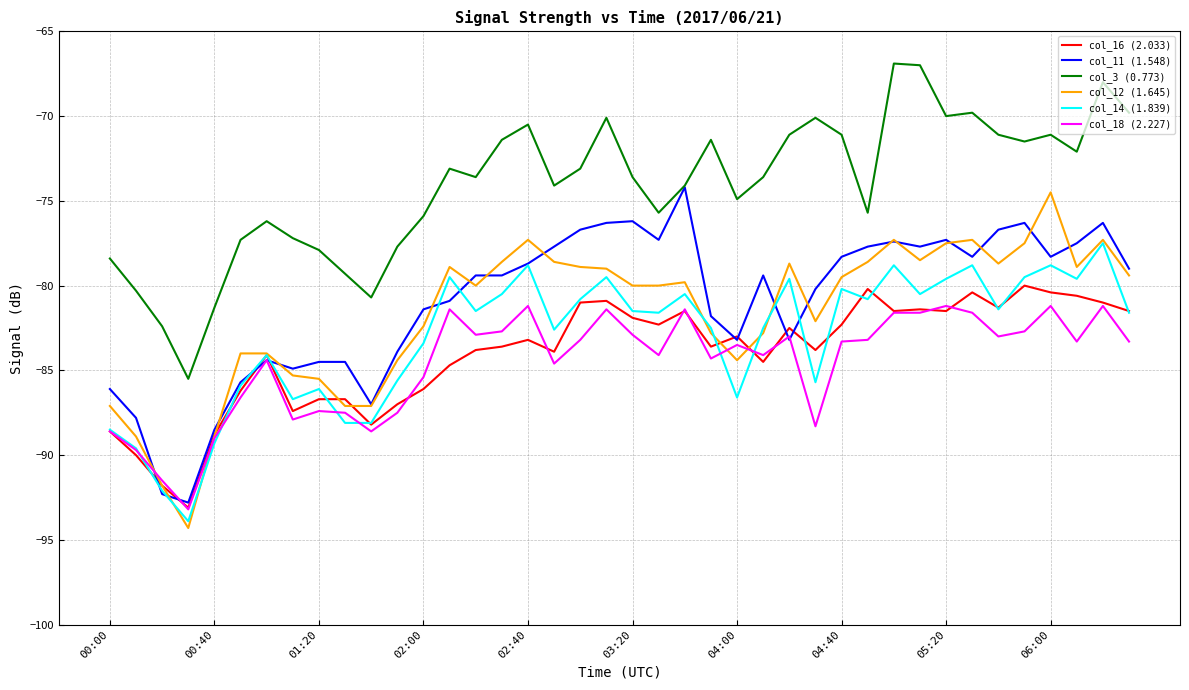

Which series has the largest total across all categories?

col_3 (0.773)